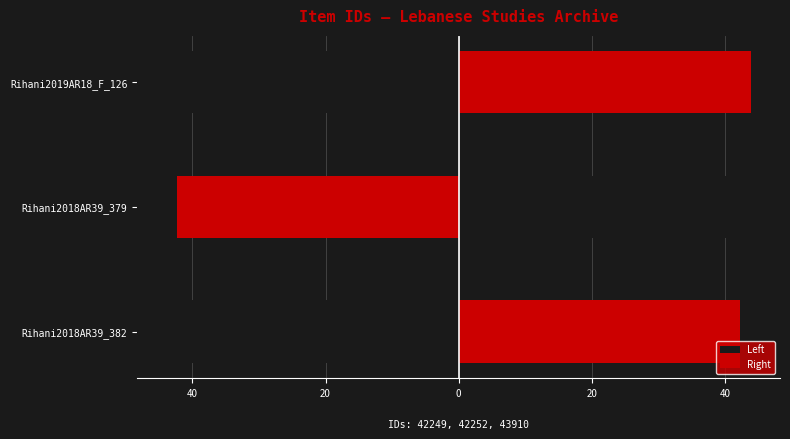

True or false: Right has a value of 28.7 at 40.

False